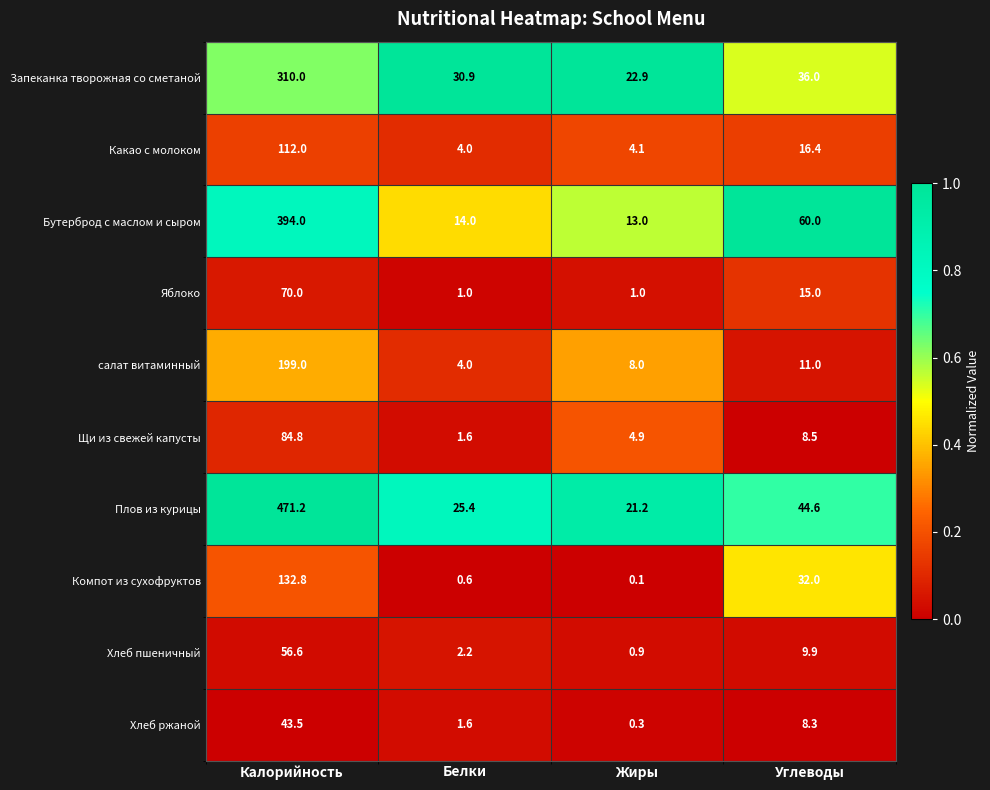

What is the maximum value shown in the chart?

471.2